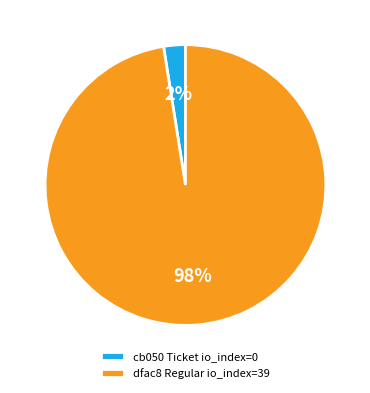

True or false: dfac8 Regular io_index=39 accounts for 92% of the total.

False